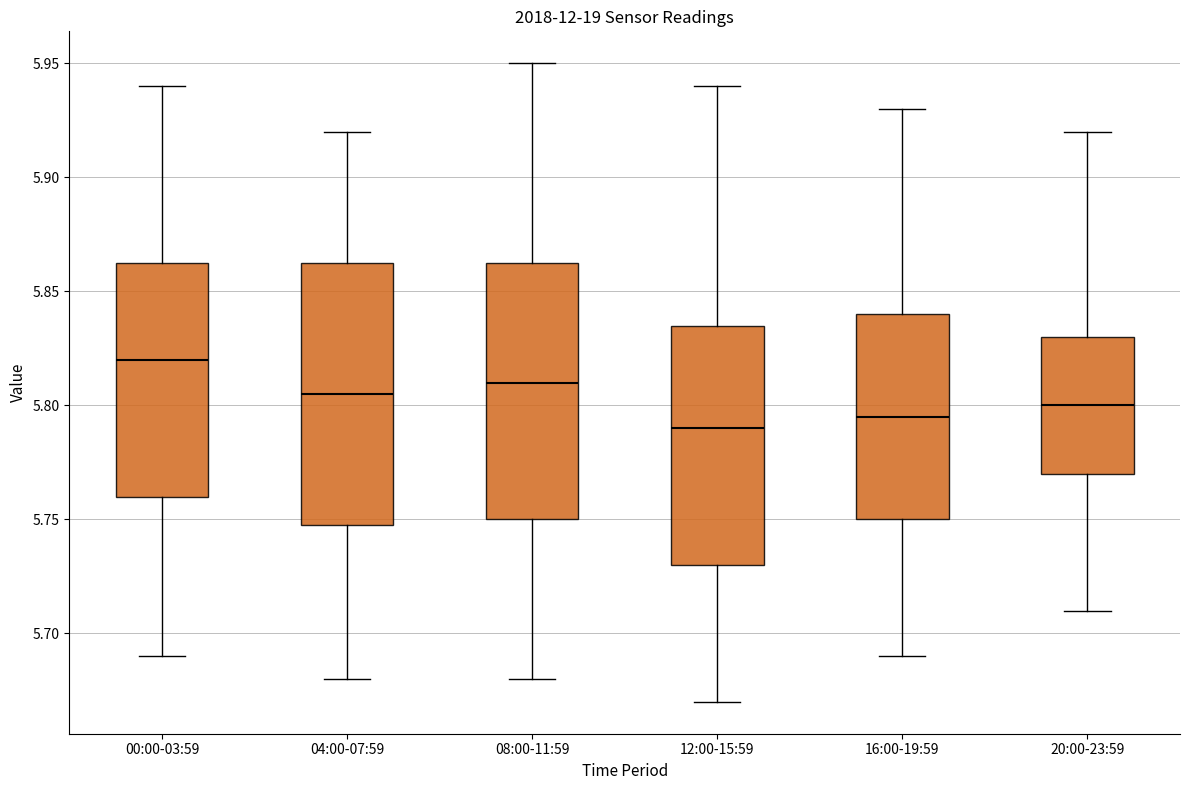

Reading left to right, read every box against the y-axis: the position of its median line, the range the box covers, and the ends of its whiskers. The values are not printed on the chart, so give them approximately, as read against the axis.

00:00-03:59: median 5.820, box 5.760 to 5.865, whiskers 5.690 to 5.940
04:00-07:59: median 5.805, box 5.750 to 5.865, whiskers 5.680 to 5.920
08:00-11:59: median 5.810, box 5.750 to 5.865, whiskers 5.680 to 5.950
12:00-15:59: median 5.790, box 5.730 to 5.835, whiskers 5.670 to 5.940
16:00-19:59: median 5.795, box 5.750 to 5.840, whiskers 5.690 to 5.930
20:00-23:59: median 5.800, box 5.770 to 5.830, whiskers 5.710 to 5.920